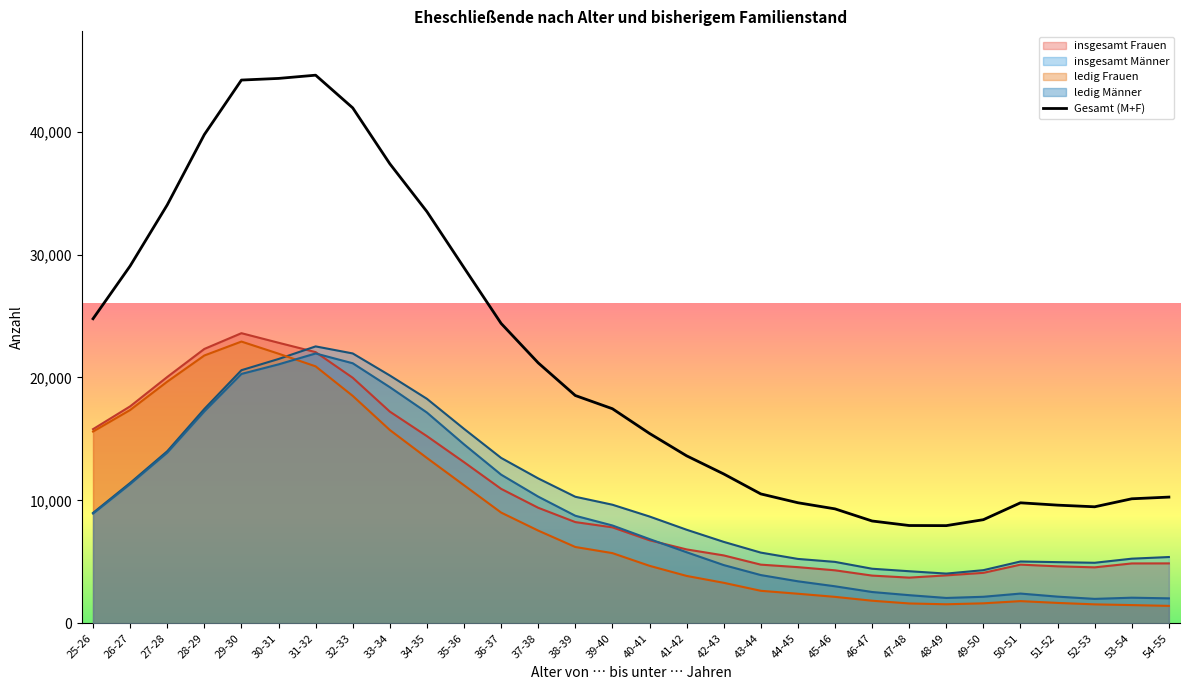

Reading left to right, what are all the values shown in this chart?

24778	29070	34037	39758	44194	44328	44591	41932	37386	33492	28932	24397	21188	18532	17457	15447	13627	12152	10527	9809	9311	8324	7956	7947	8431	9804	9614	9480	10131	10269